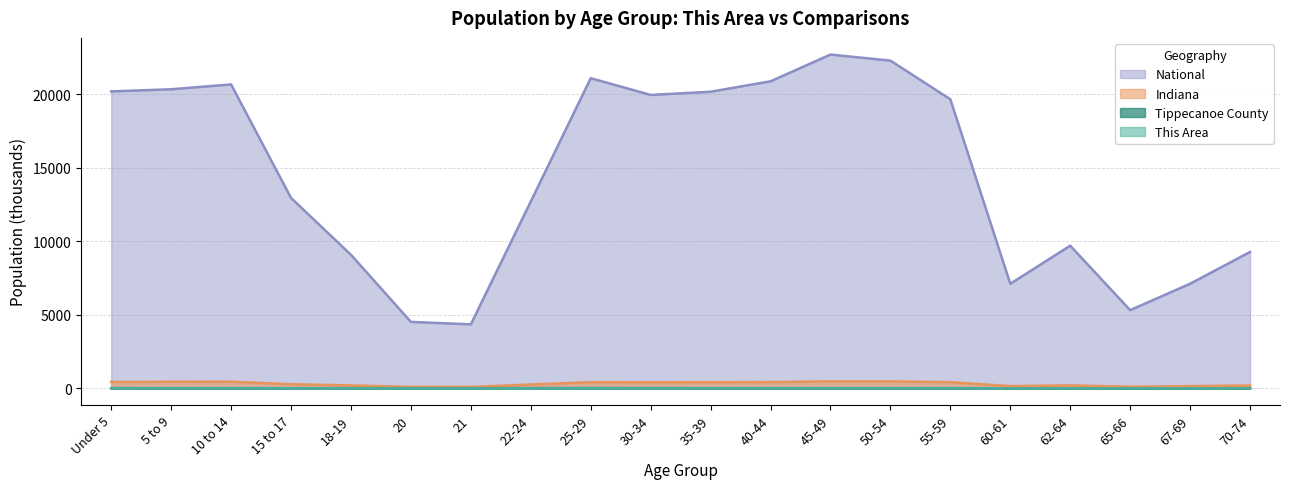

What is the label of the 16th point from the left?

60-61